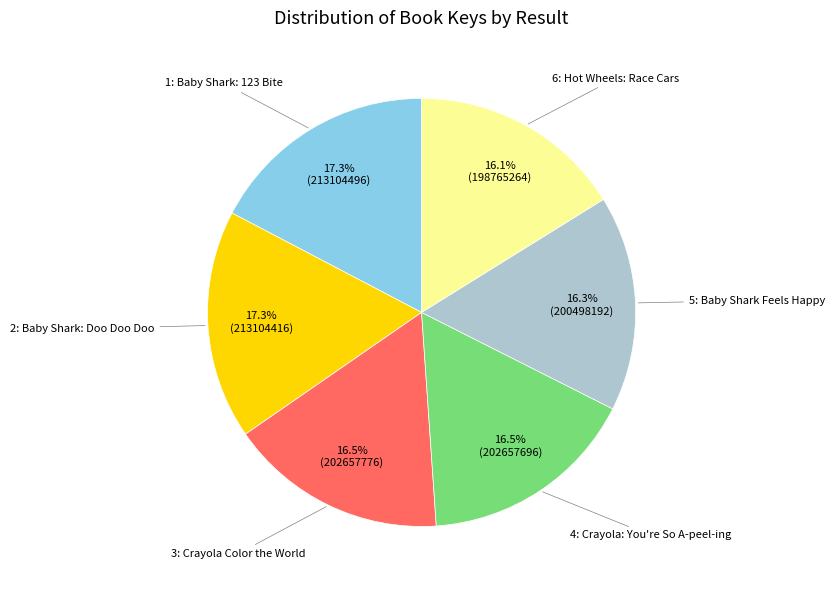

Does any single category account for the majority?

No